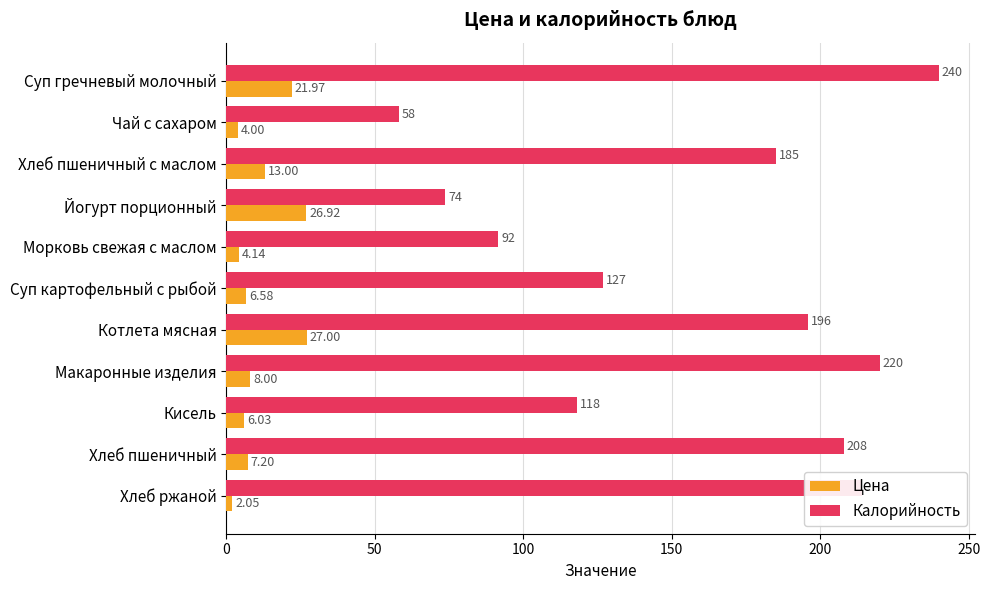

Count the number of data series in this chart.

2